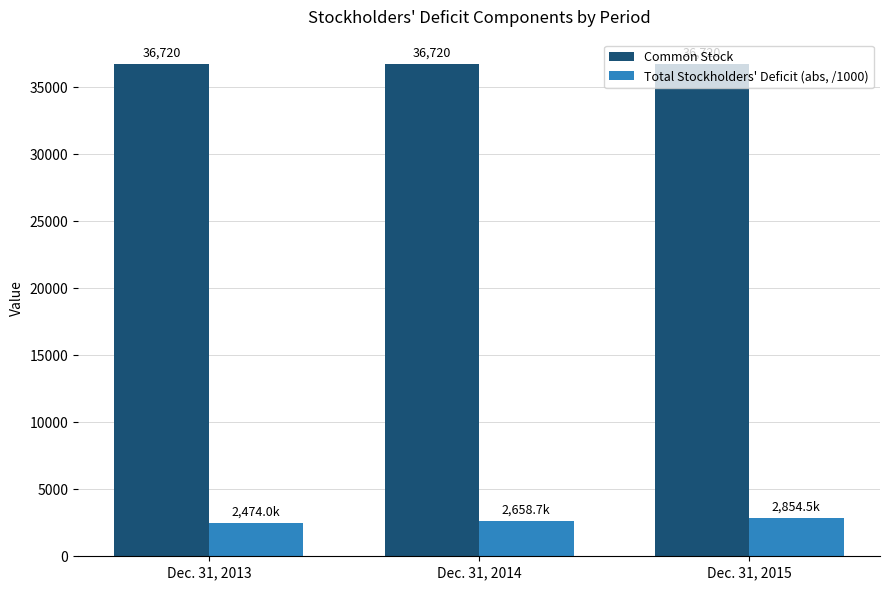

What value does the Total Stockholders' Deficit (abs, /1000) series have at Dec. 31, 2015?

2854.5